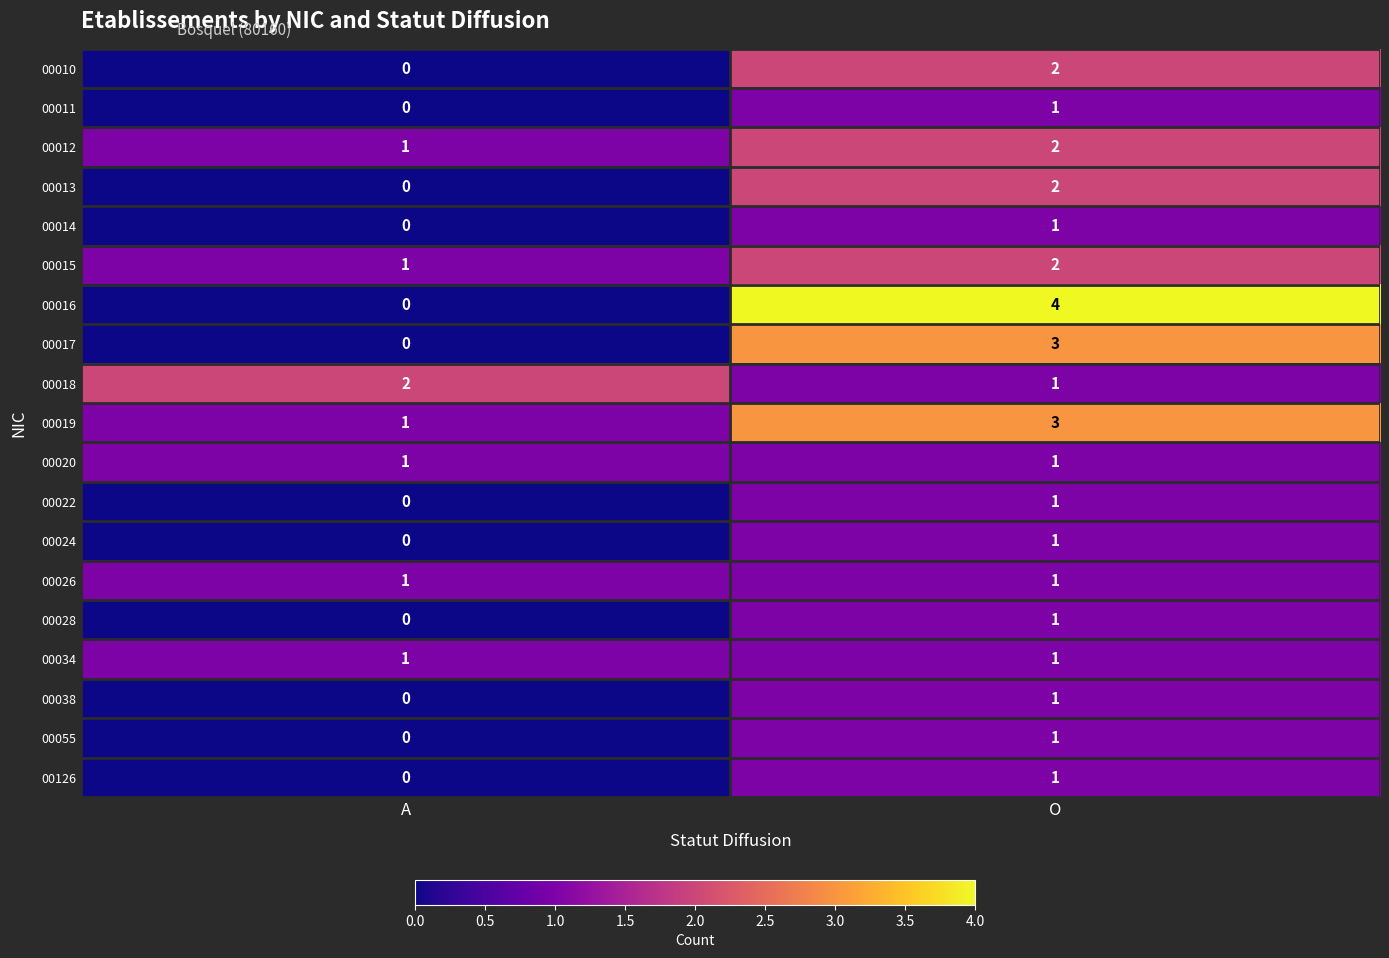

Which label corresponds to the smallest value in the chart?

A